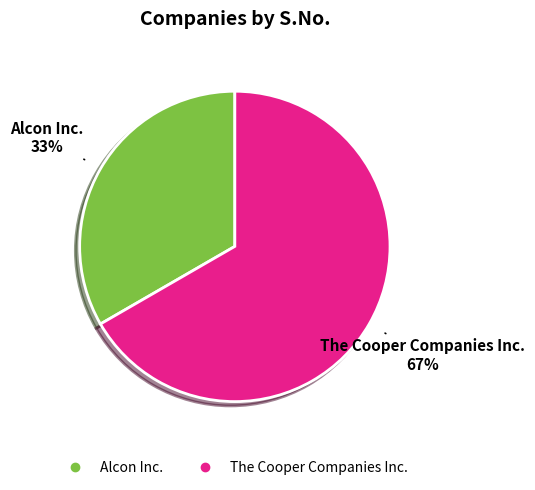

Between Alcon Inc. and The Cooper Companies Inc., which is larger?

The Cooper Companies Inc.